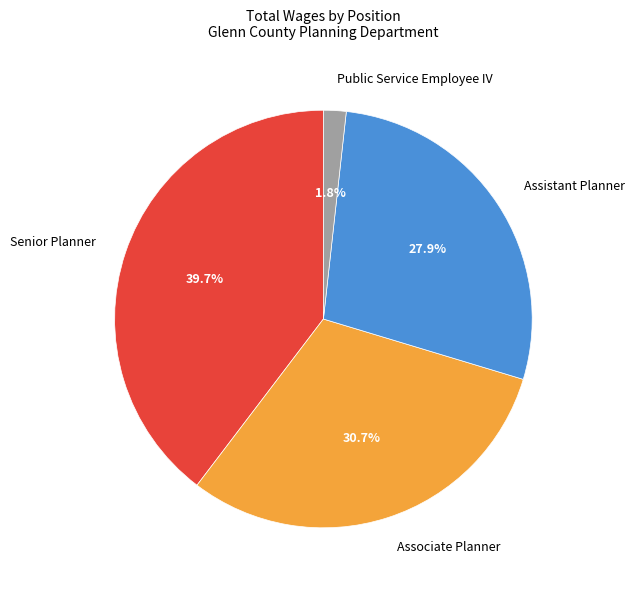

True or false: Public Service Employee IV accounts for 2% of the total.

True